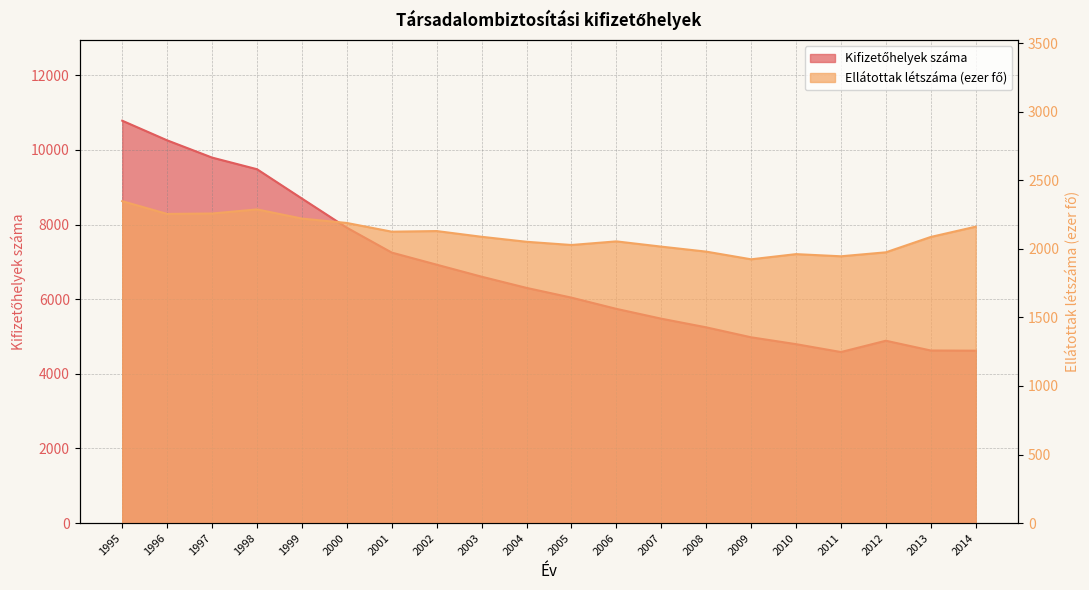

How many categories are shown in the chart?

20